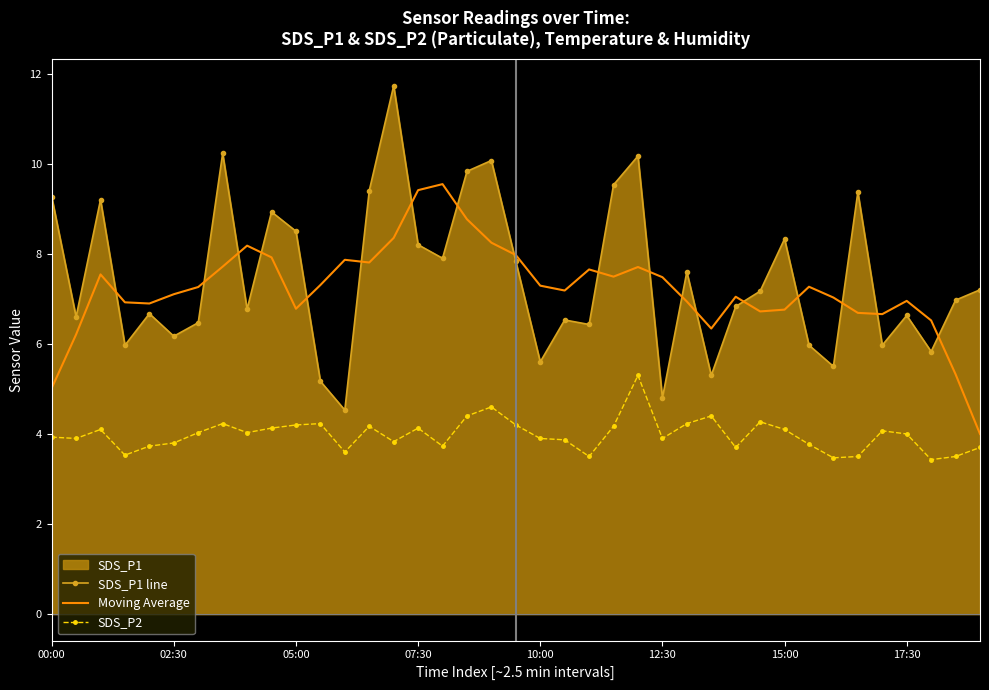

What is the highest value of the SDS_P1 line series?

11.7